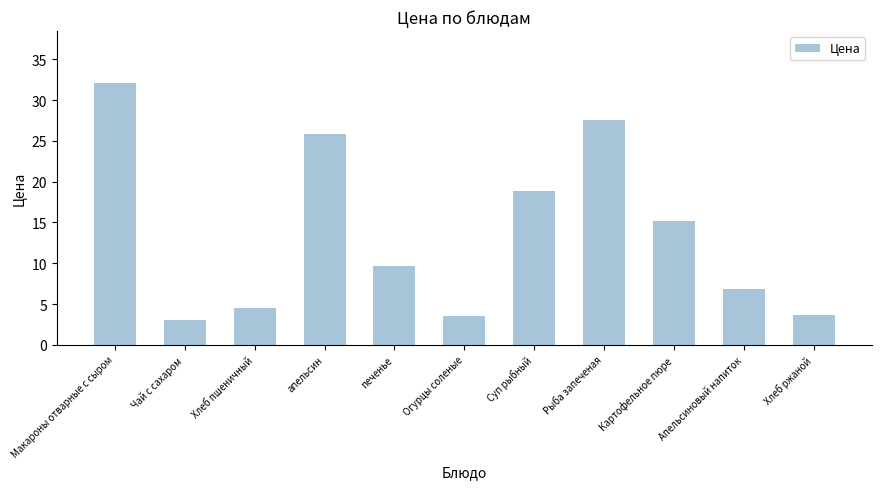

What is the value of the 5th bar from the left?

9.6